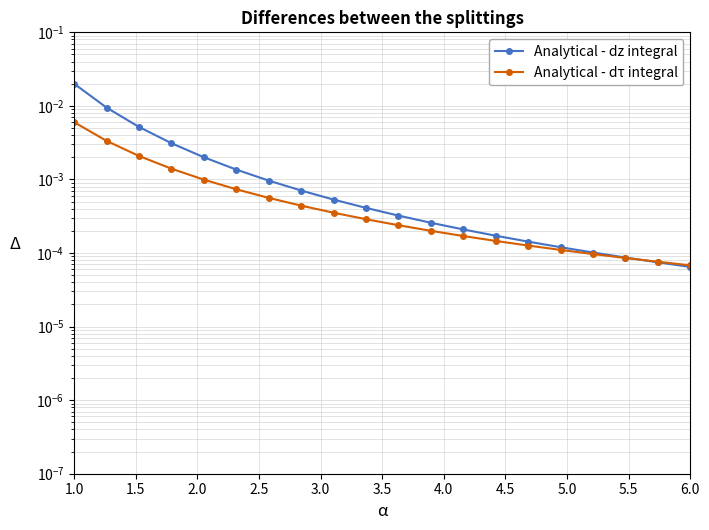

True or false: Analytical - dz integral has more than 1 points higher than both neighbors.

False